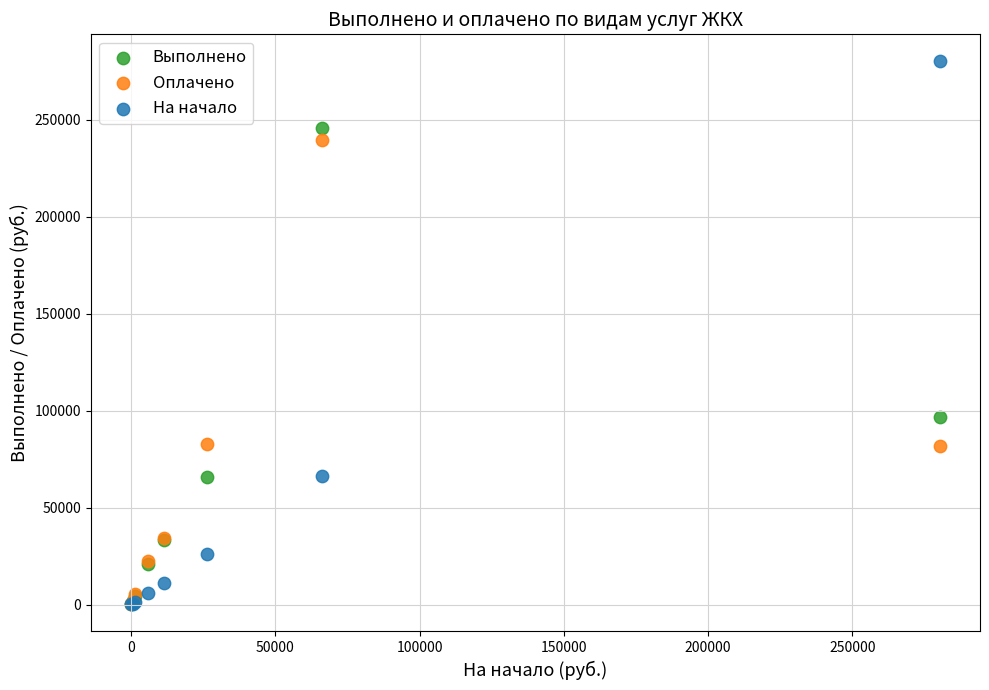

In the Выполнено series, what Y value is closest to 123178?

96923